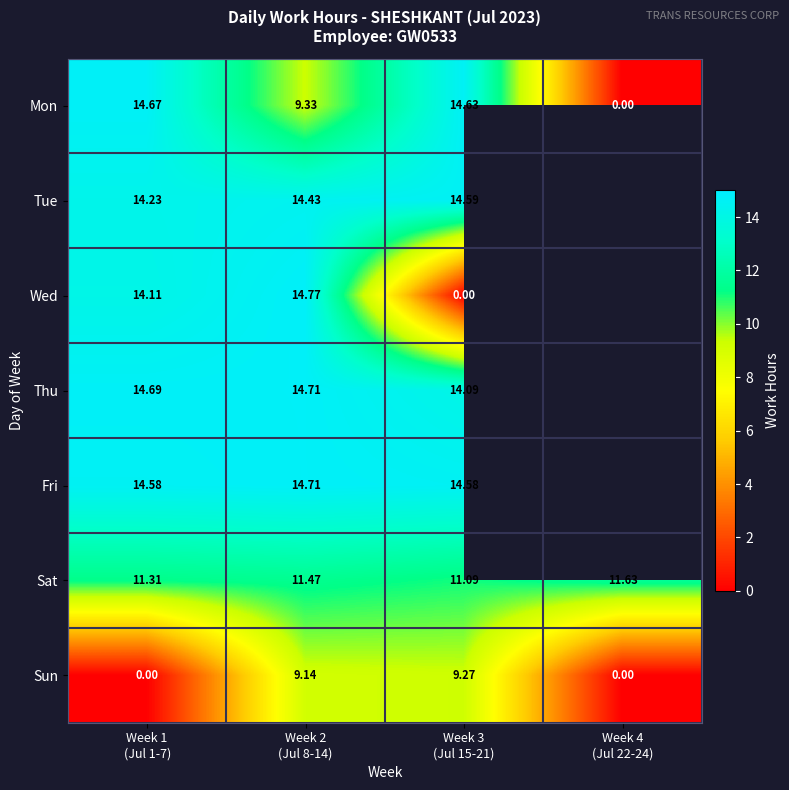

What is the difference between the Sun values at Week 3 (Jul 15-21) and Week 4 (Jul 22-24)?

9.3